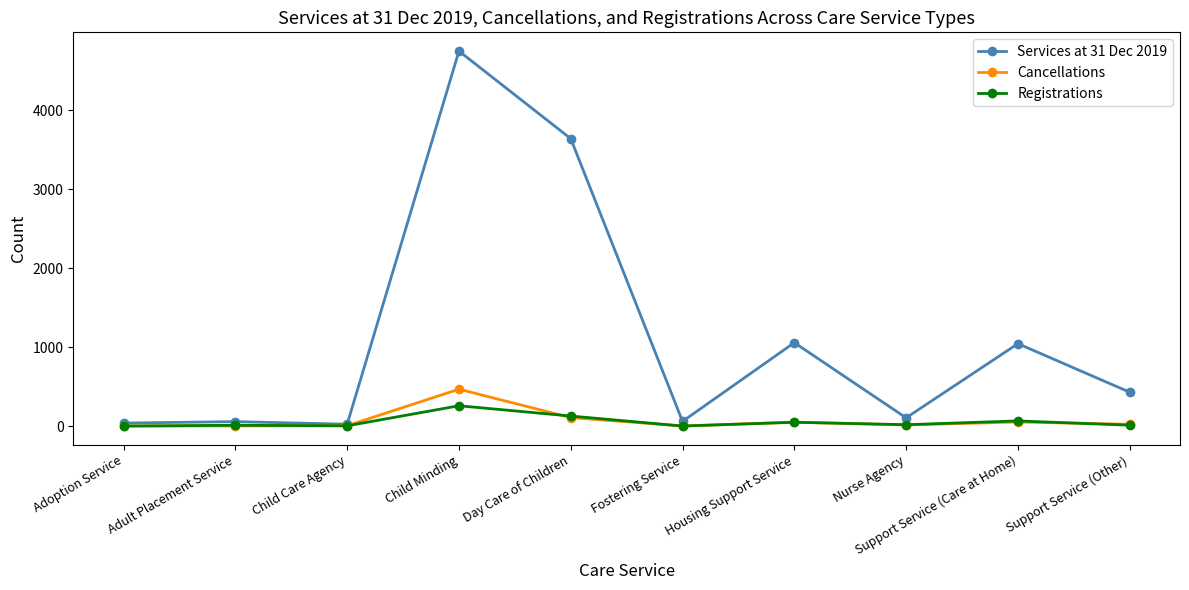

Which category has the highest value across all series?

Child Minding